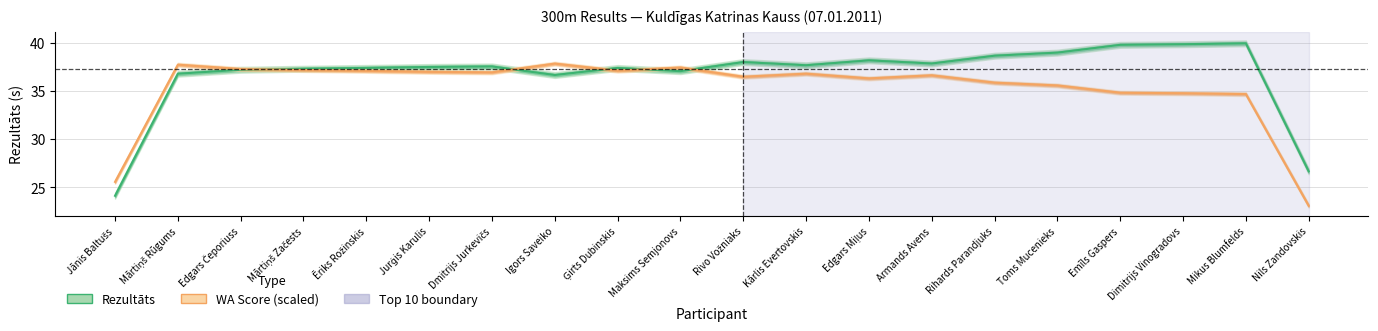

Which label corresponds to the largest value in the chart?

Mikus Blumfelds